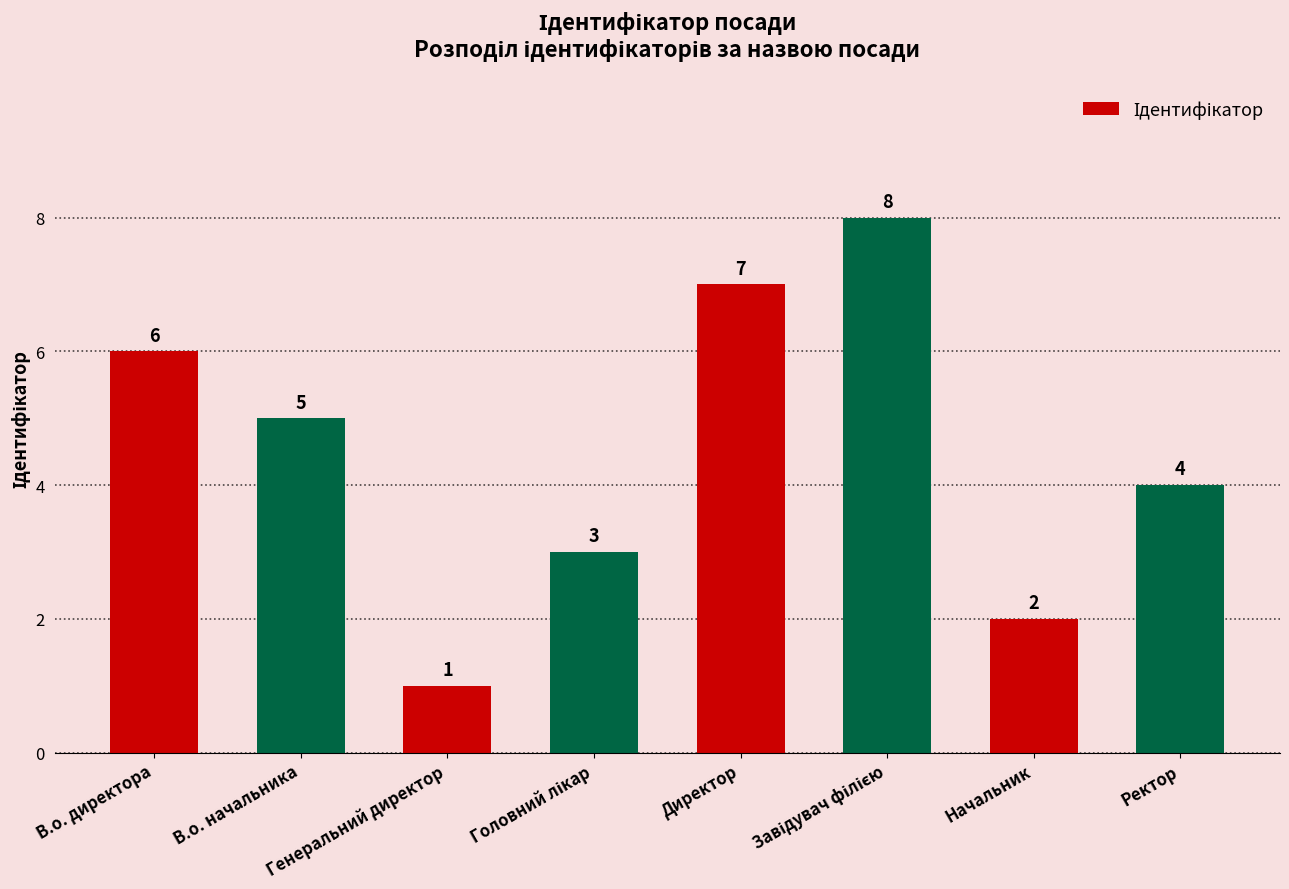

The chart shows a value of 7 at Ректор. True or false?

False